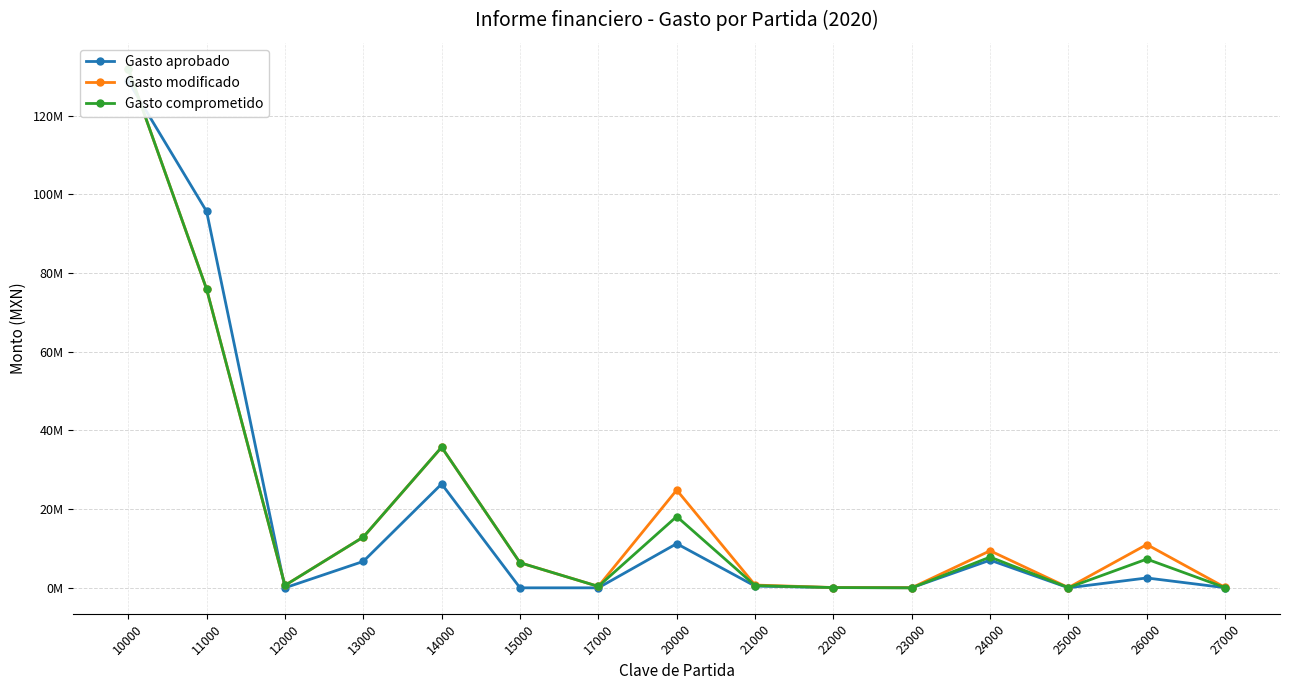

At which category does Gasto modificado reach its first local peak?

14000